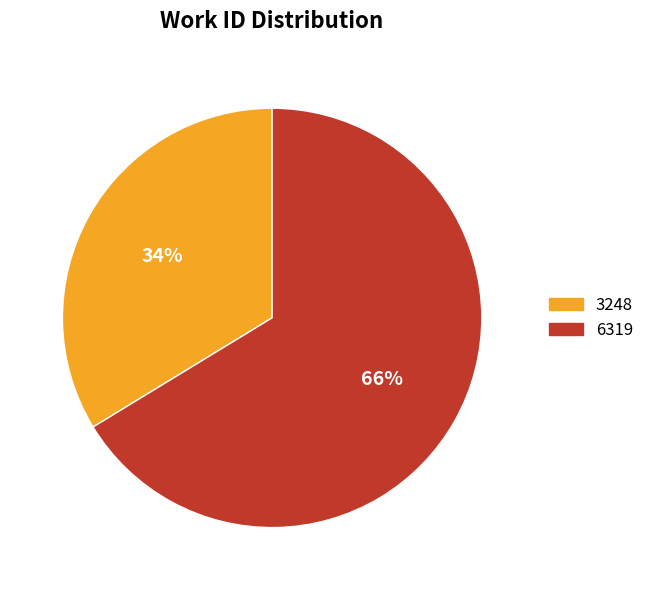

How many slices are in this pie chart?

2